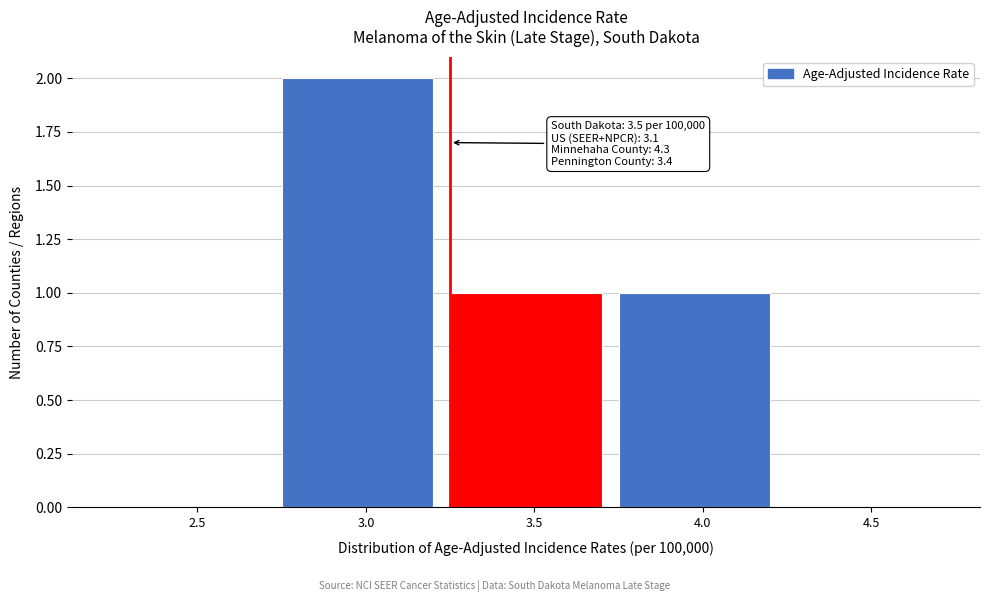

Reading right to left, list all the values displayed in this chart.

4.5=0	4.0=1	3.5=1	3.0=2	2.5=0